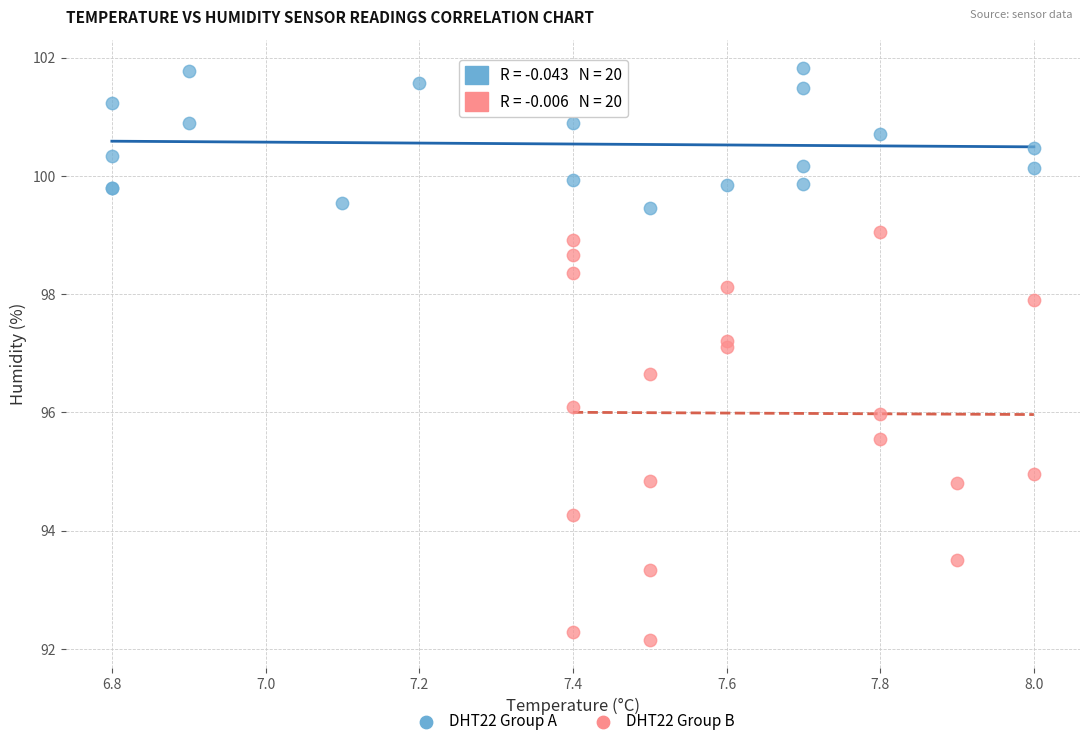

Which series has the widest spread of Y values?

DHT22 Group B